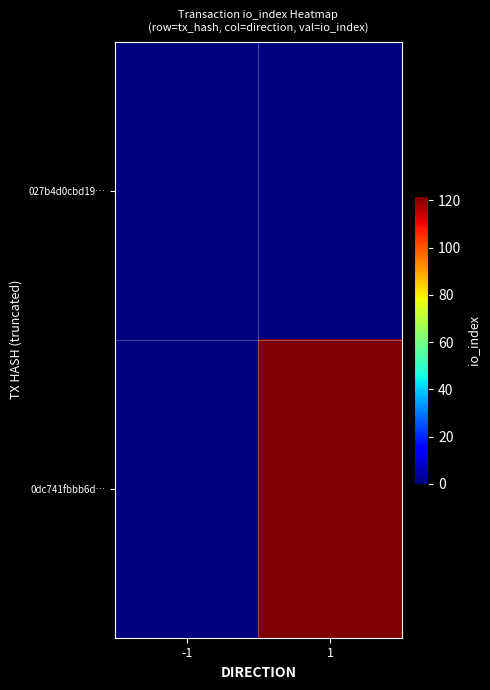

At how many categories does at least one series exceed 36?

1